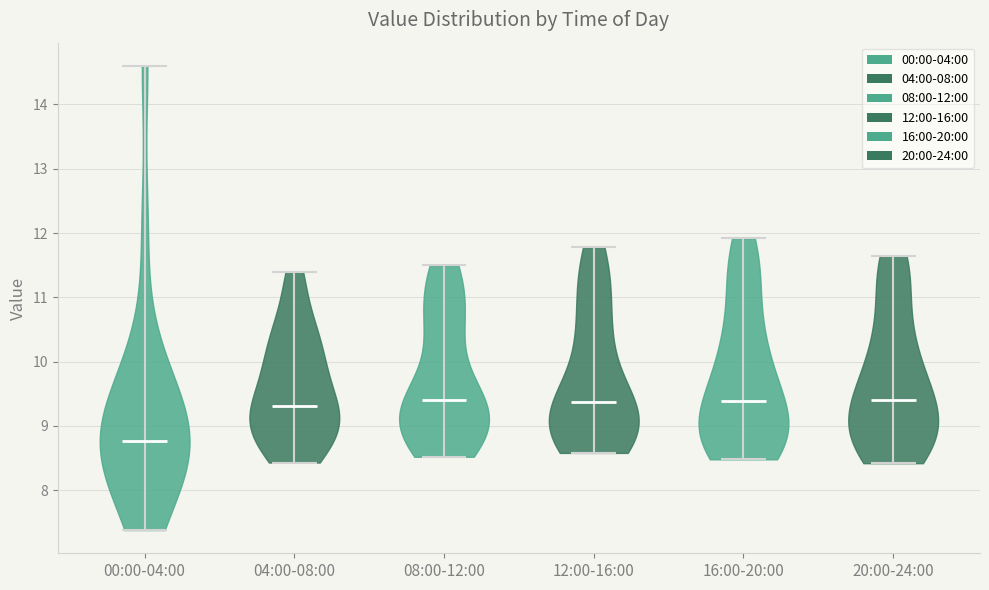

Which violin has the lowest median line?

00:00-04:00